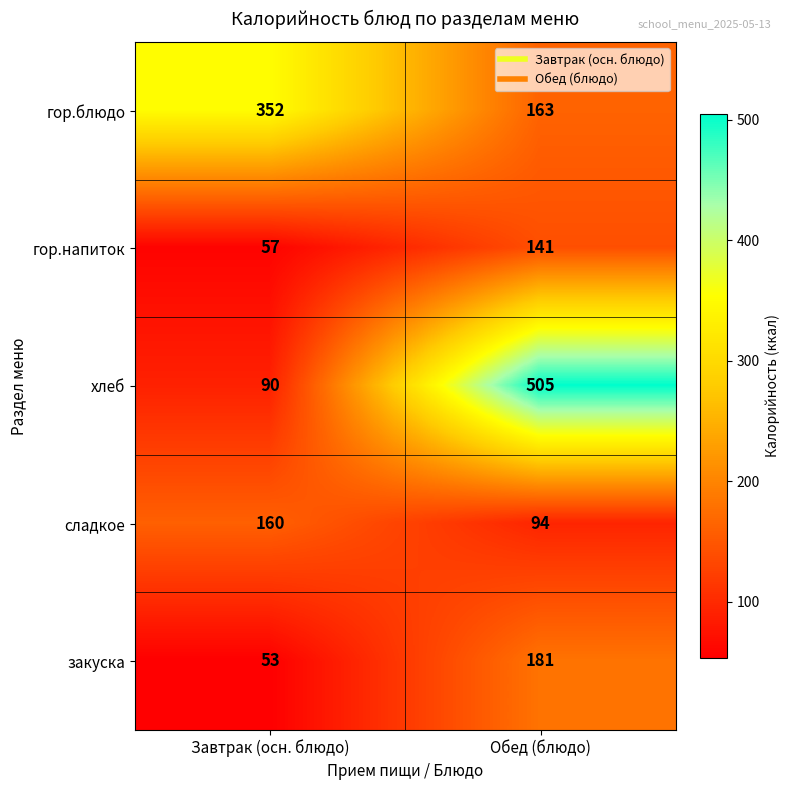

Reading left to right, list all the values displayed in this chart.

гор.блюдо: Завтрак (осн. блюдо)=352	Обед (блюдо)=163
гор.напиток: Завтрак (осн. блюдо)=57	Обед (блюдо)=141
хлеб: Завтрак (осн. блюдо)=90	Обед (блюдо)=505
сладкое: Завтрак (осн. блюдо)=160	Обед (блюдо)=94
закуска: Завтрак (осн. блюдо)=53	Обед (блюдо)=181